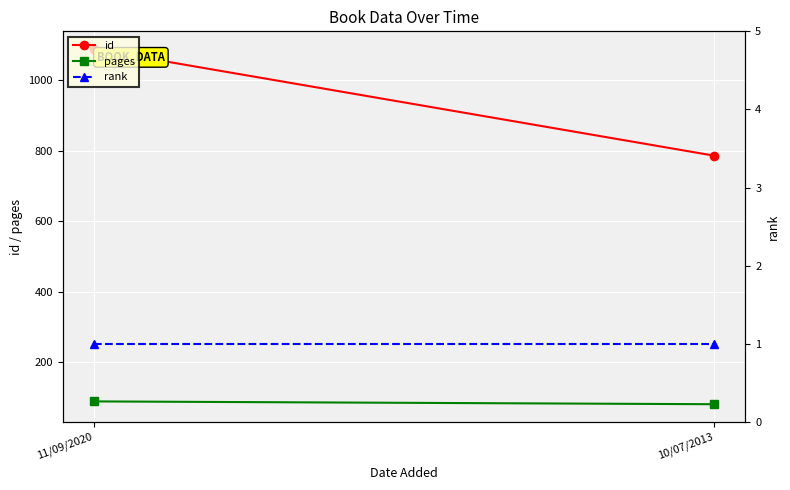

What is the label of the 1st point from the right?

10/07/2013